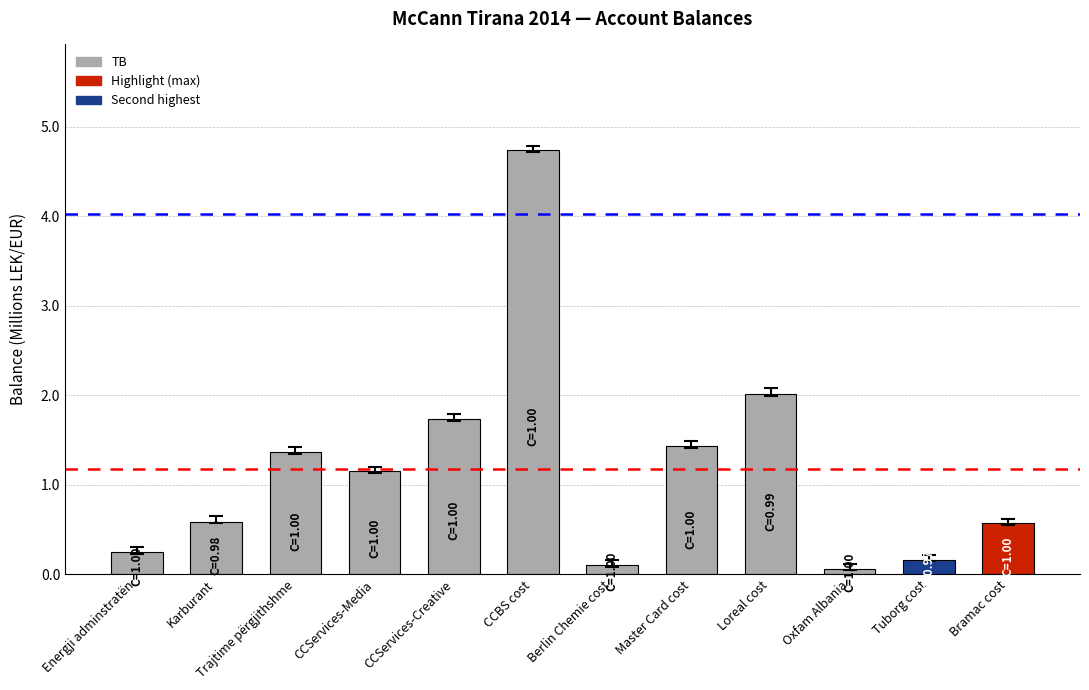

How many distinct data groups are displayed?

1